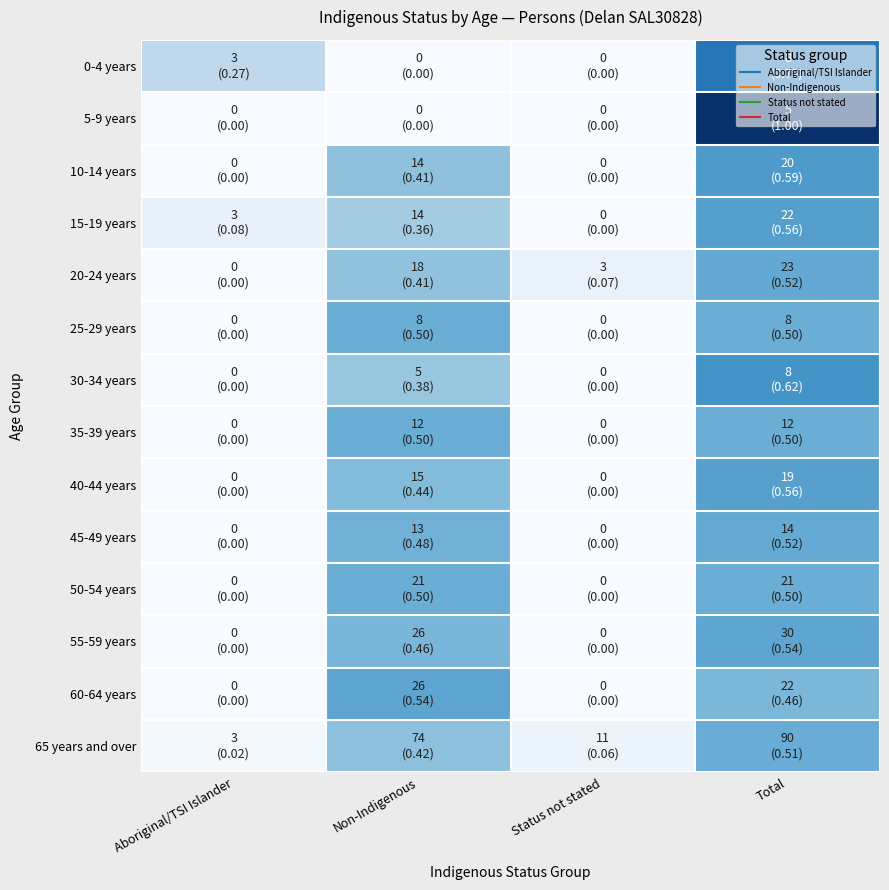

At Total, list the series in order from largest to smallest.

5-9 years, 0-4 years, 30-34 years, 10-14 years, 15-19 years, 40-44 years, 55-59 years, 20-24 years, 45-49 years, 65 years and over, 25-29 years, 35-39 years, 50-54 years, 60-64 years